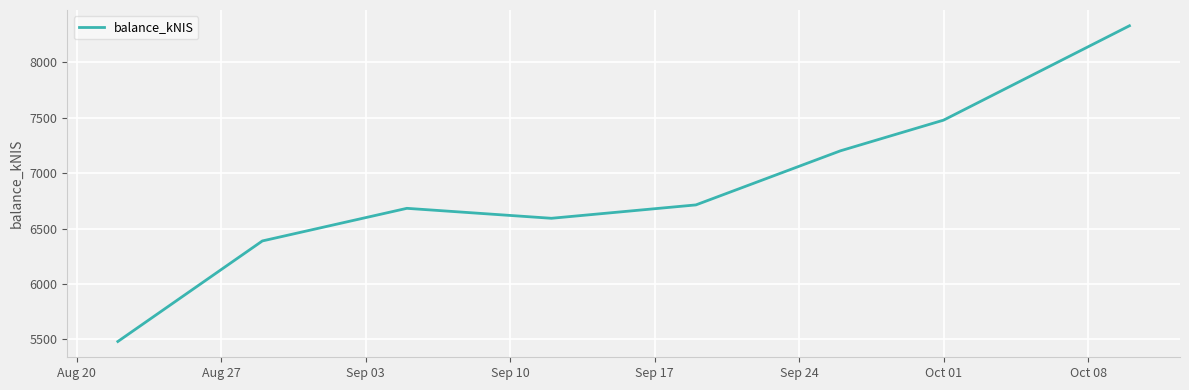

How many distinct data groups are displayed?

1